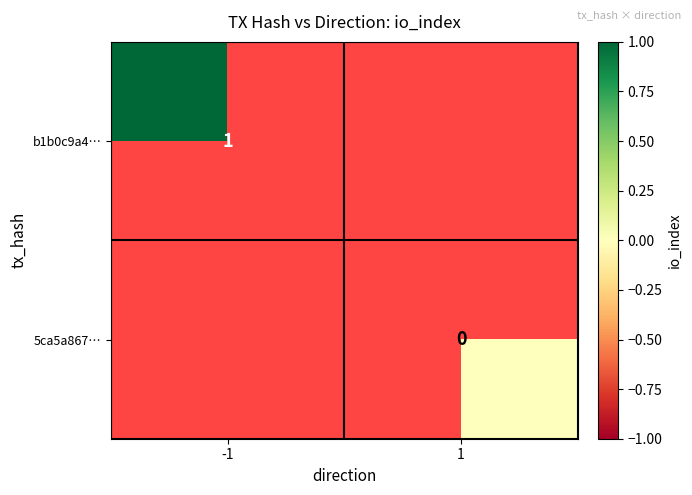

Is it true that b1b0c9a4… equals 1 at -1?

True